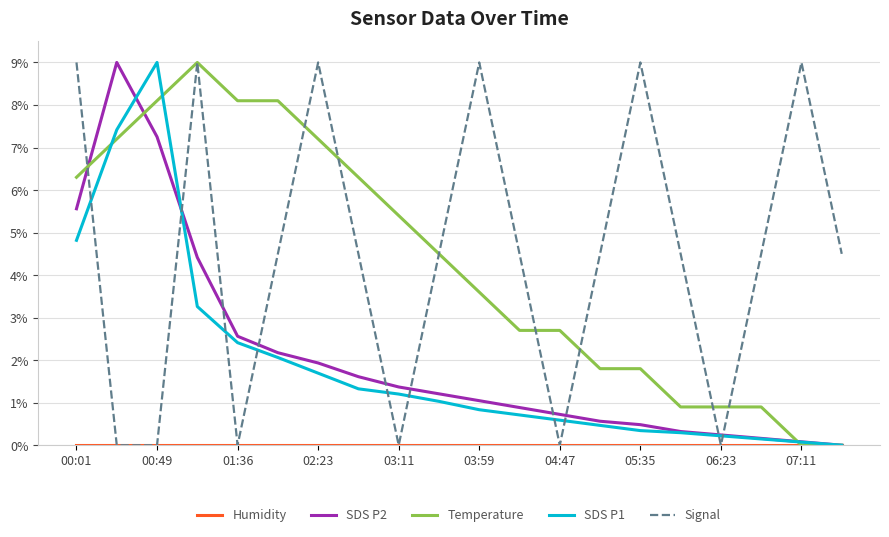

What is the highest value of the Temperature series?

9.0